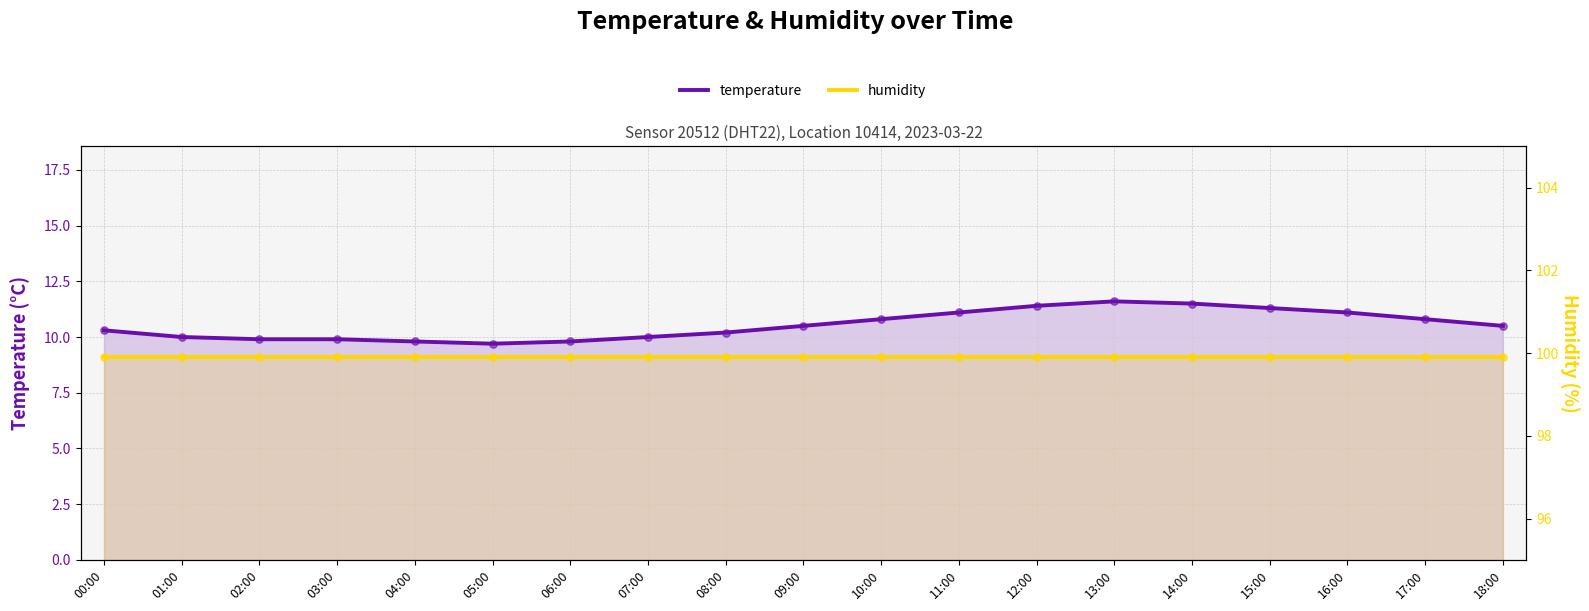

At which category is the sum across all series the highest?

13:00